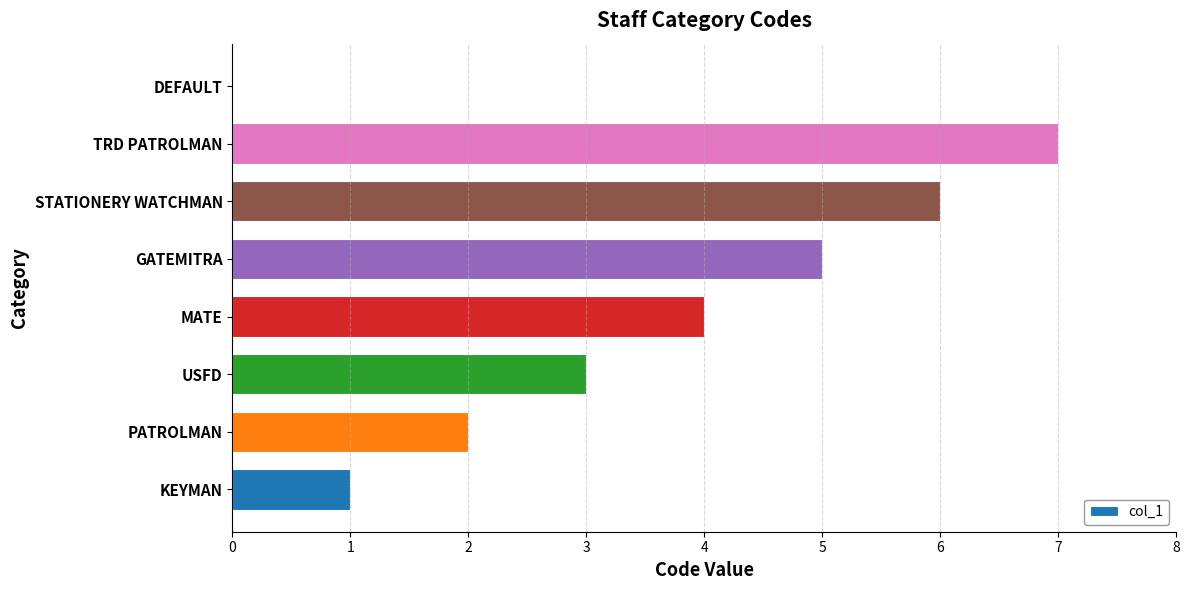

The value at GATEMITRA is 9. True or false?

False